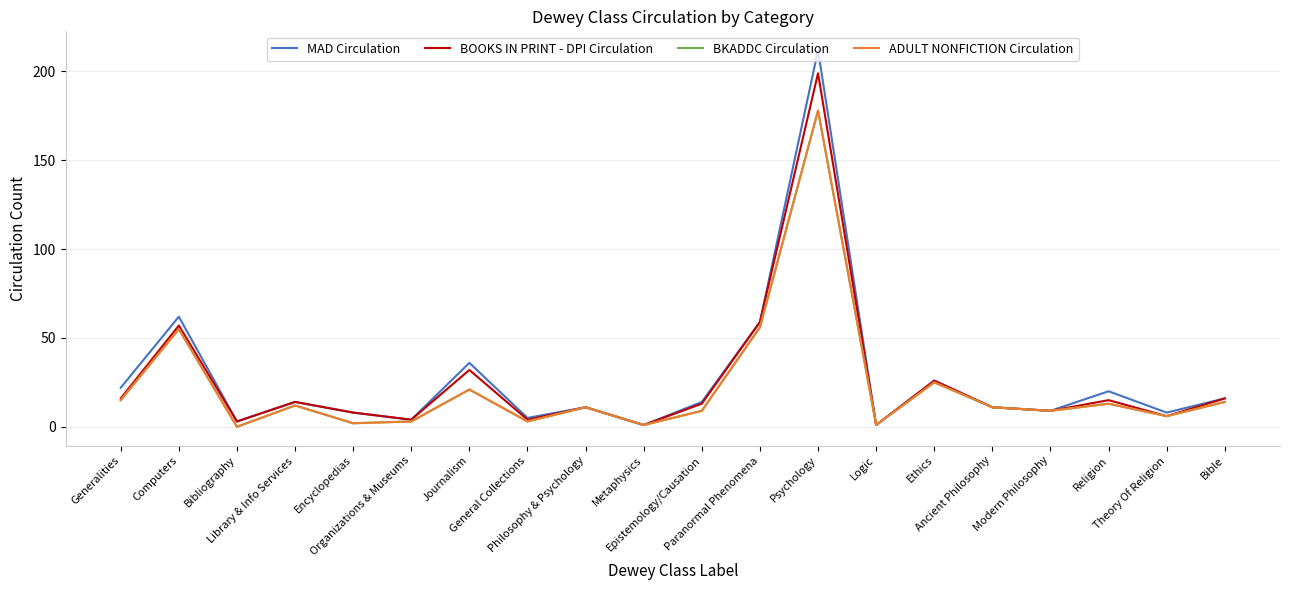

Does the chart have visible grid lines?

Yes